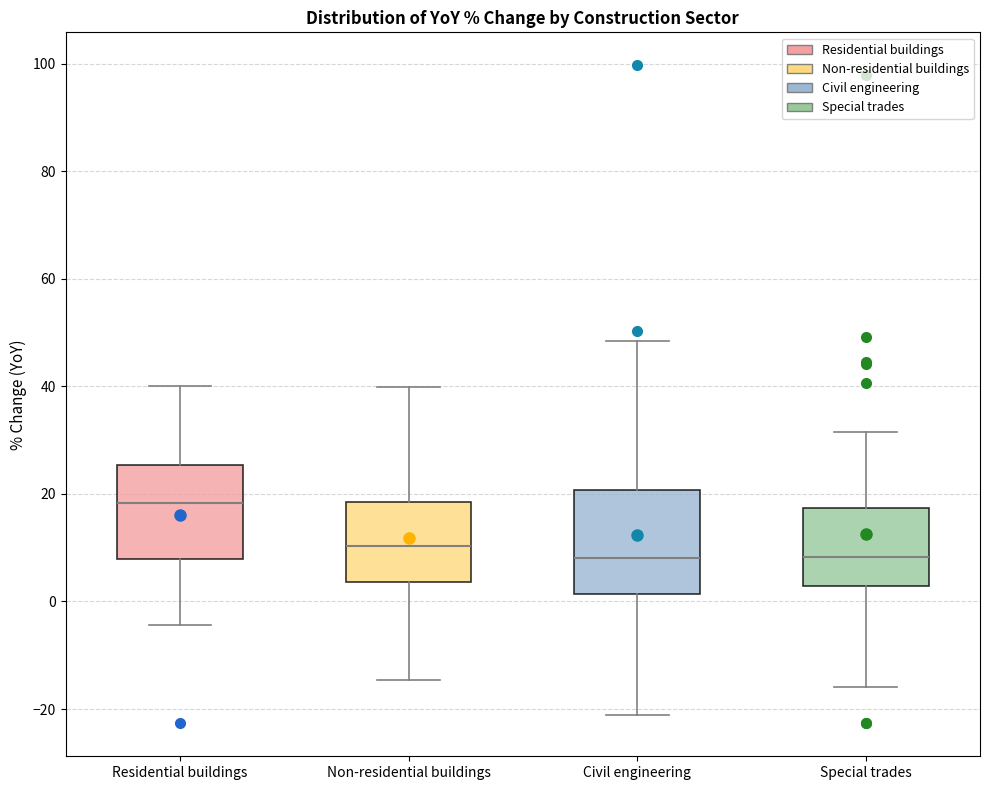

Which box has the highest median line?

Residential buildings